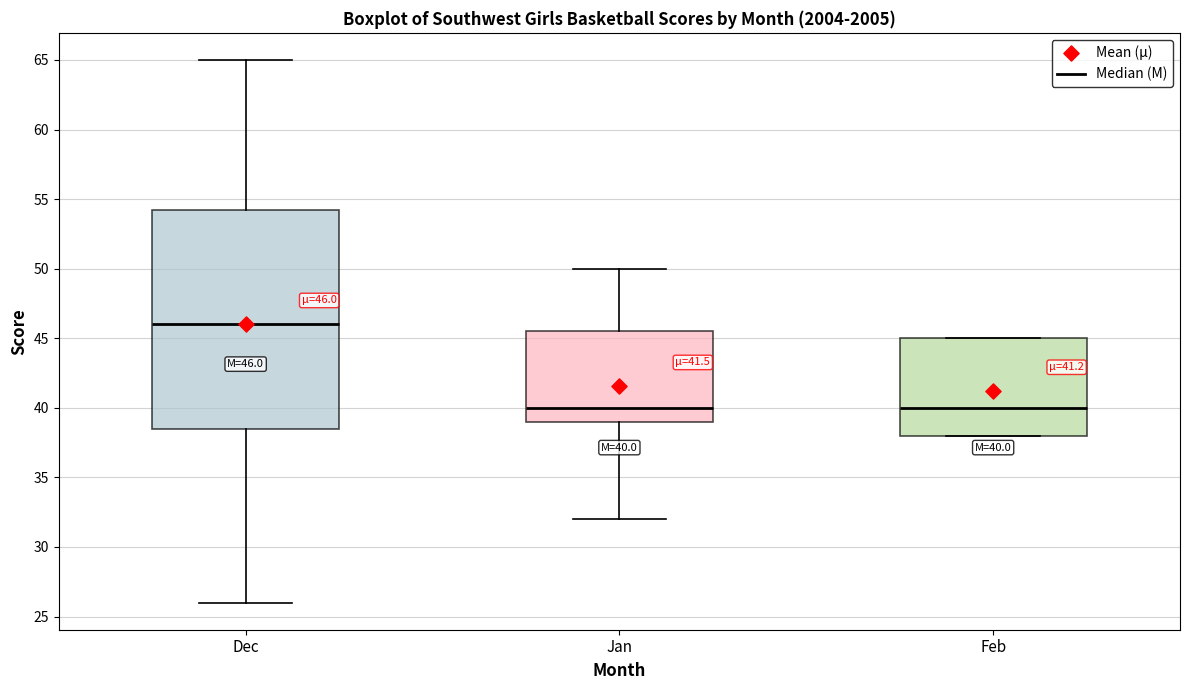

Which box is the tallest, from its lower edge to its upper edge?

Dec